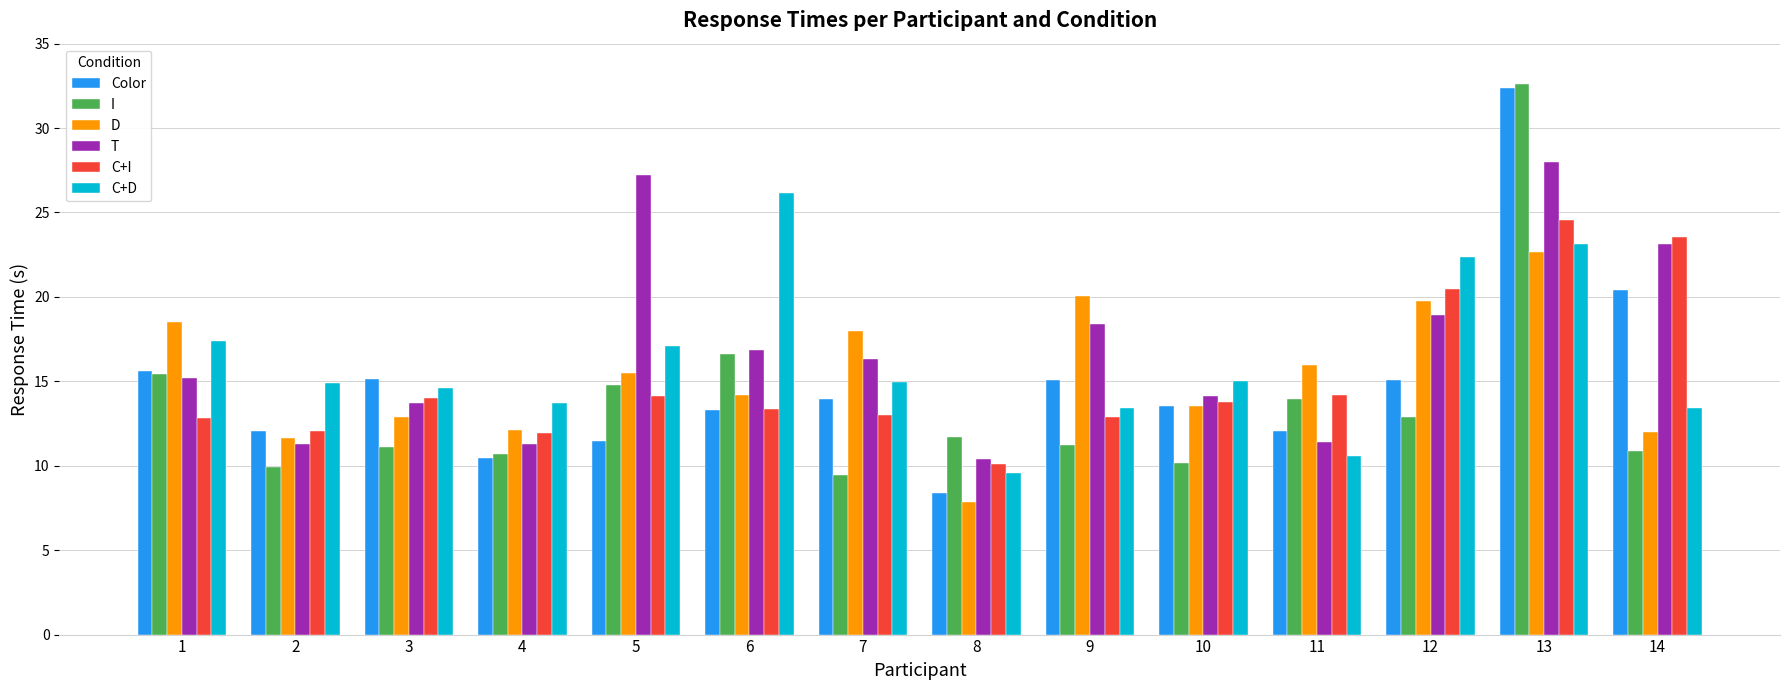

At which category is the sum across all series the highest?

13